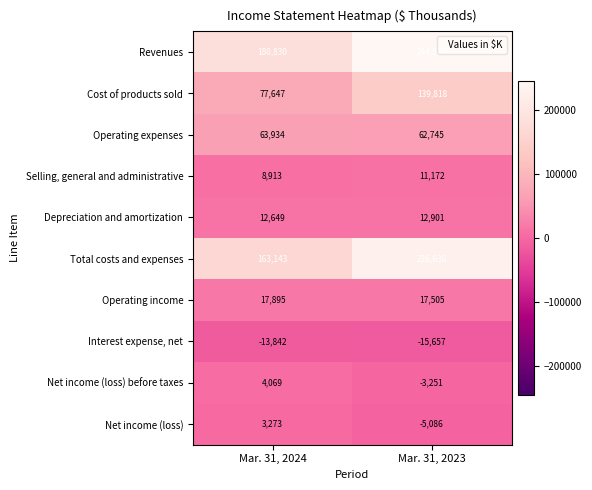

True or false: Operating income has a value of 17895 at Mar. 31, 2024.

True